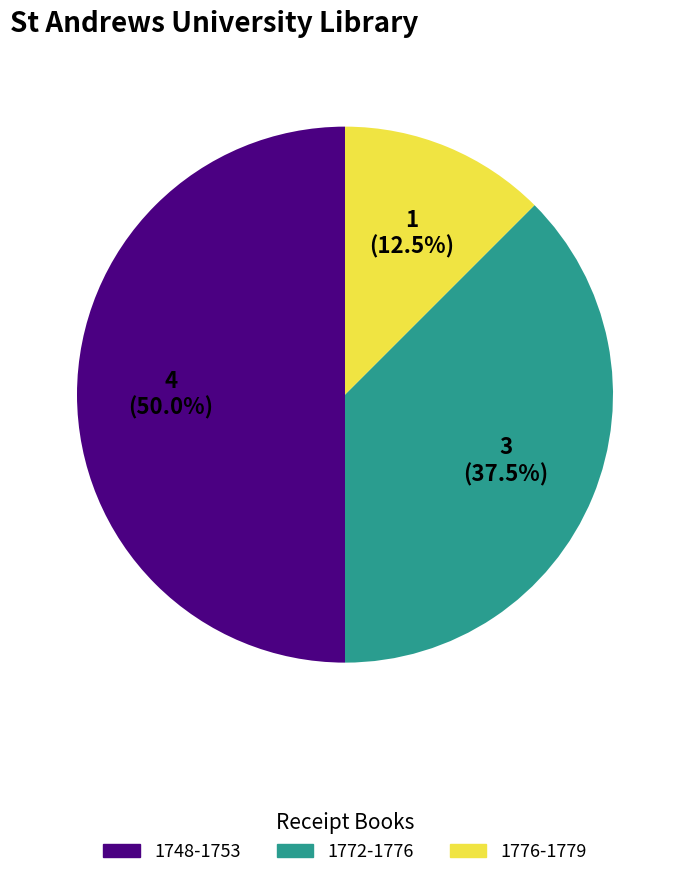

Is there a majority slice in this chart?

No